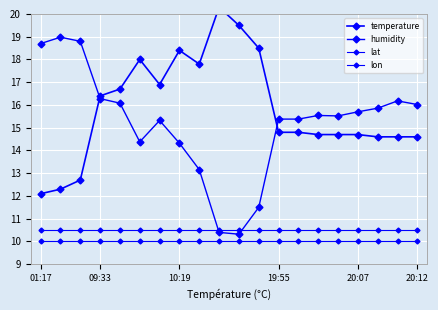

In temperature, how many points are higher than both neighbors (excluding endpoints)?

3